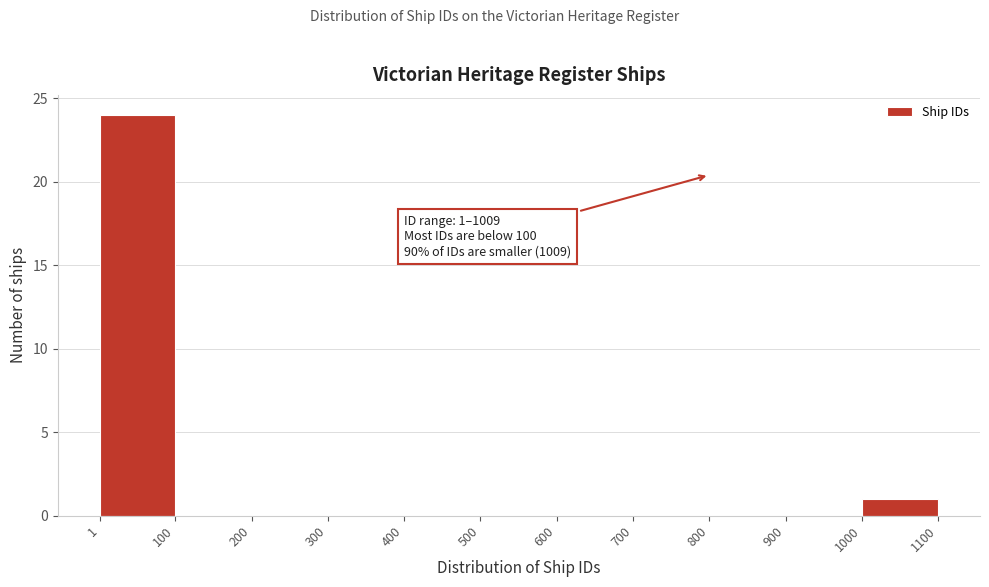

Which range on the x-axis has the tallest bar?

1 to 100